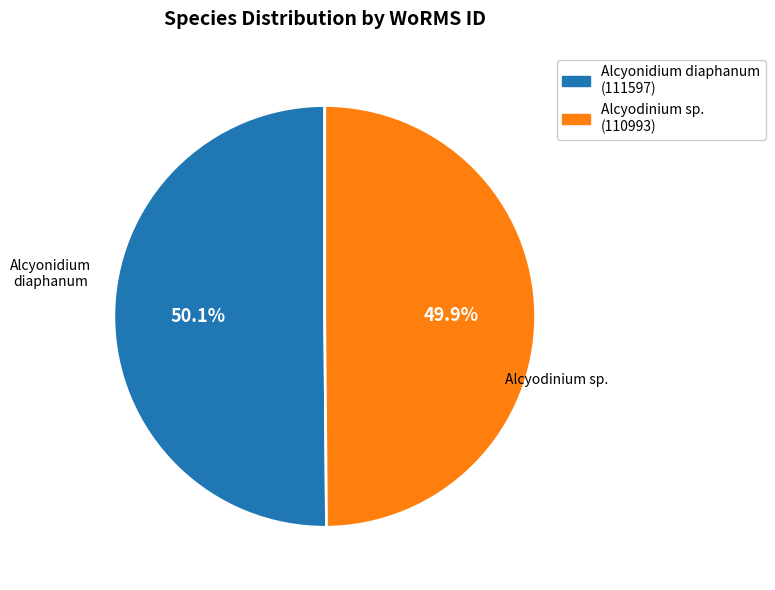

To the nearest percent, what is the average slice percentage?

50%